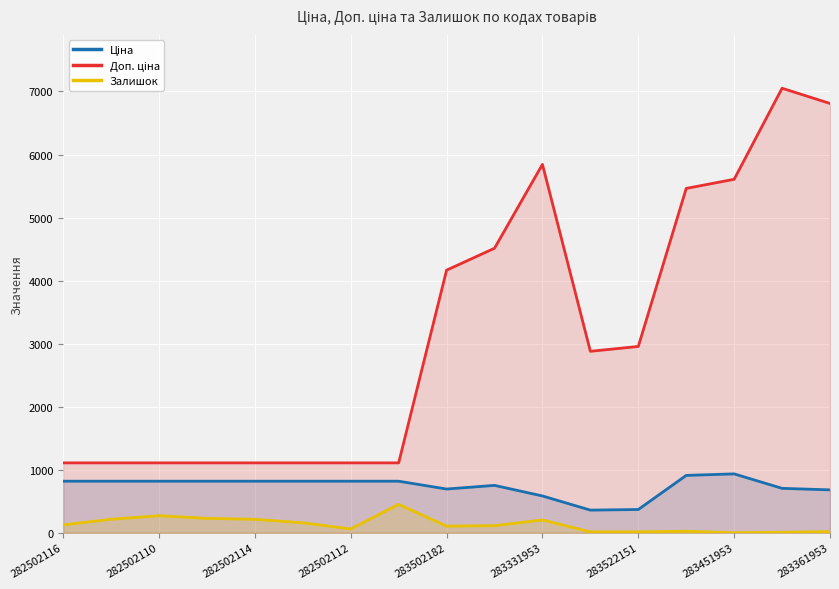

Count the number of data series in this chart.

3